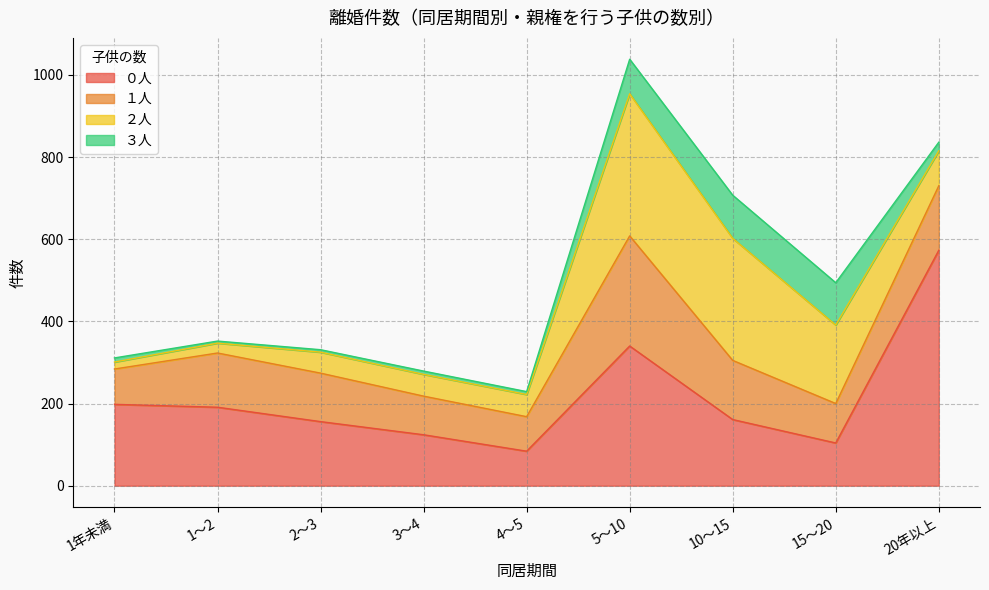

Between 1～2 and 10～15, which is larger?

1～2